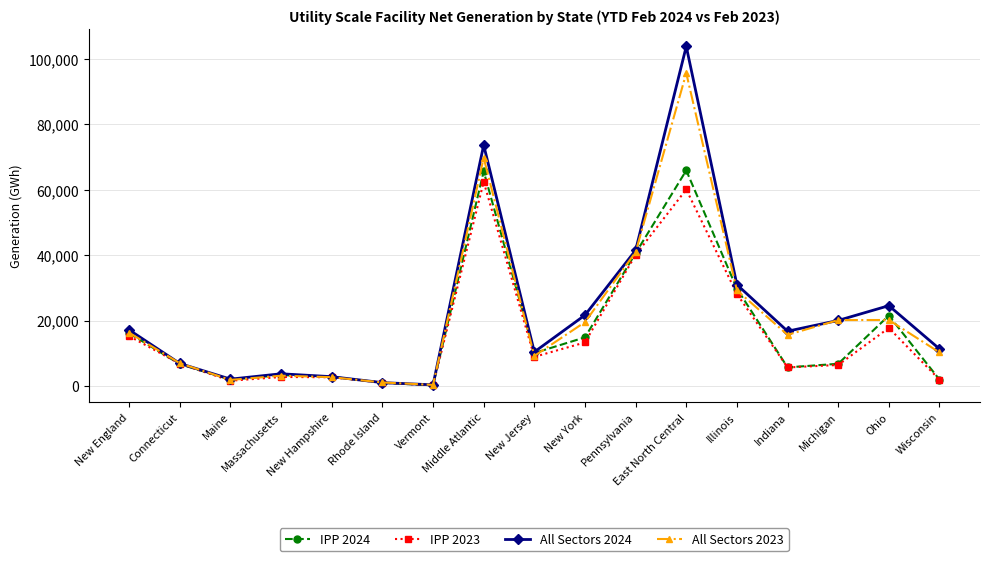

What is the sum of all IPP 2024 values?

295503